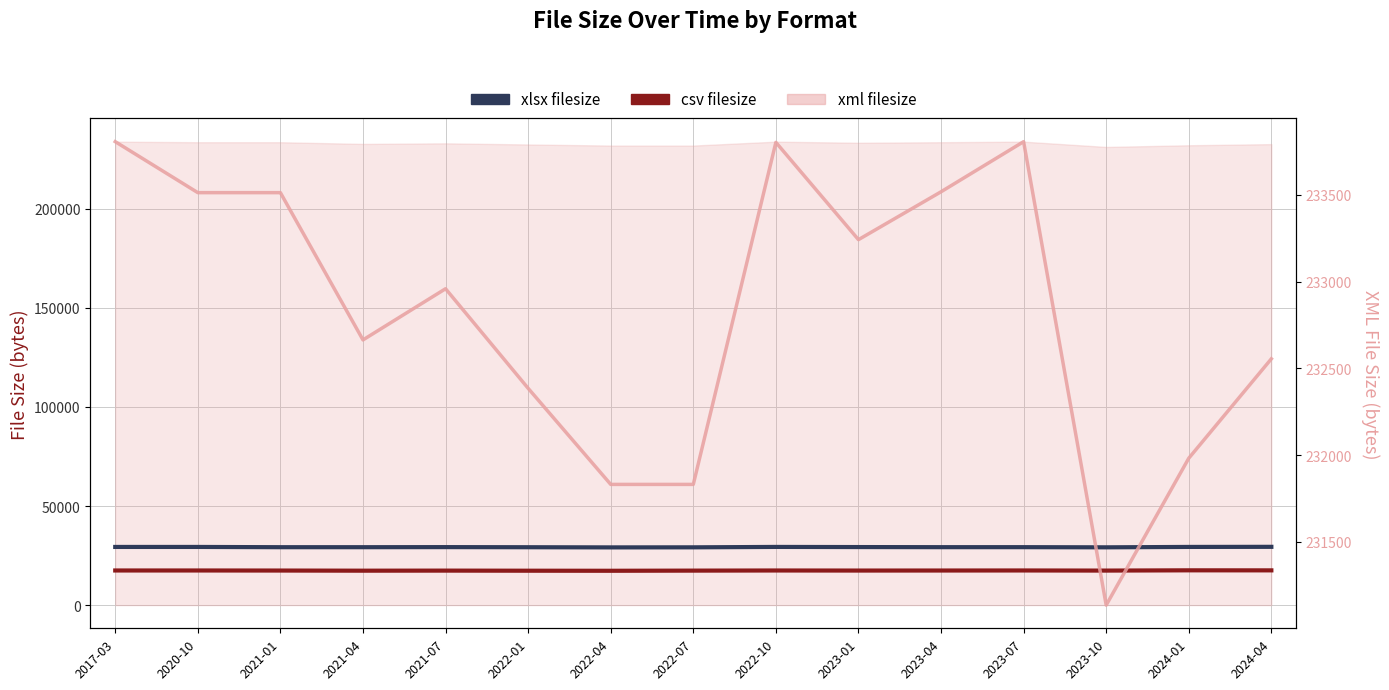

Between 2021-07 and 2022-04, which series saw the biggest shift?

xml filesize (line)